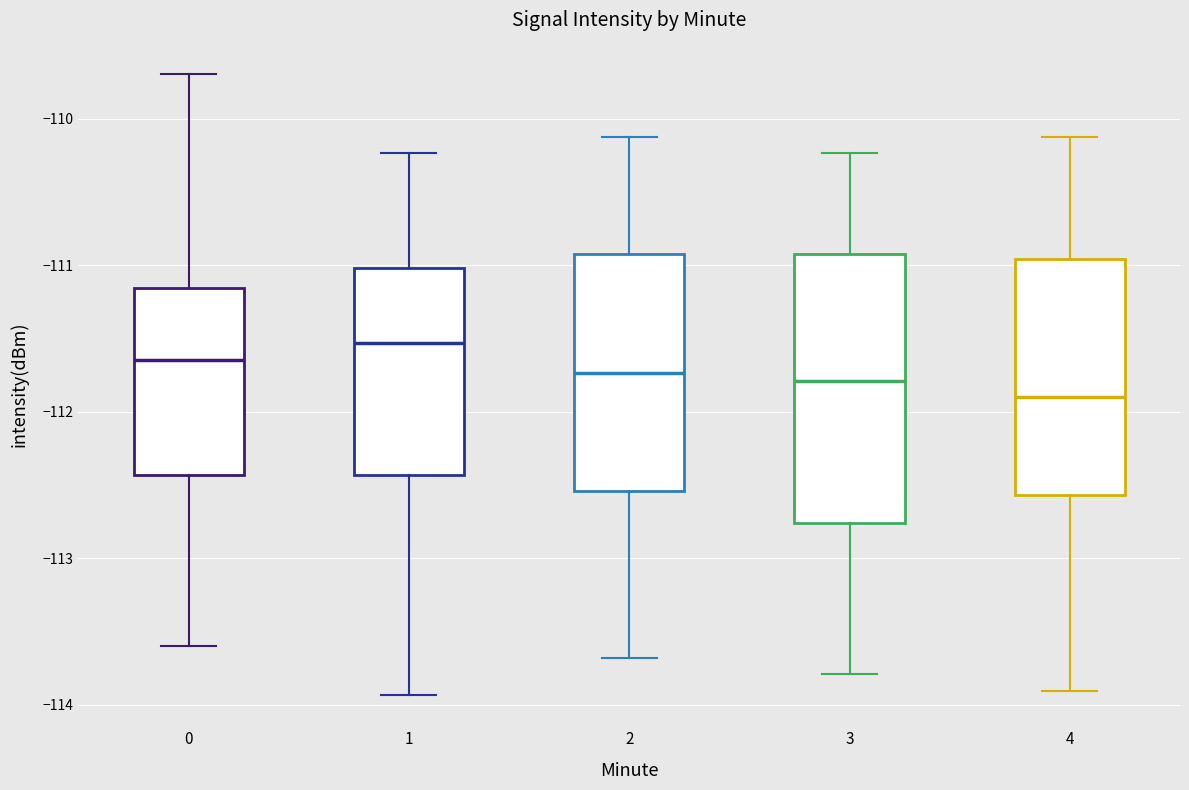

Reading left to right, transcribe this box plot: for each box, give where its median line is, the range the box spans, and where its two whiskers end, as read against the y-axis. The values are not printed on the chart, so give them approximately, as read against the axis.

0: median -111.6, box -112.4 to -111.2, whiskers -113.6 to -109.7
1: median -111.5, box -112.4 to -111.0, whiskers -113.9 to -110.2
2: median -111.7, box -112.5 to -110.9, whiskers -113.7 to -110.1
3: median -111.8, box -112.8 to -110.9, whiskers -113.8 to -110.2
4: median -111.9, box -112.6 to -111.0, whiskers -113.9 to -110.1